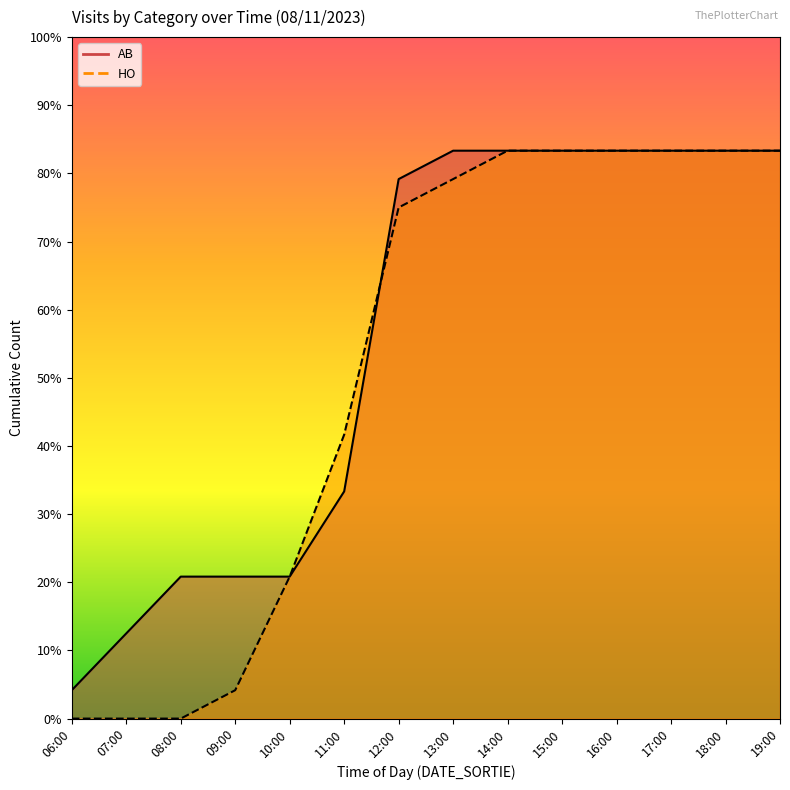

How many distinct data groups are displayed?

2